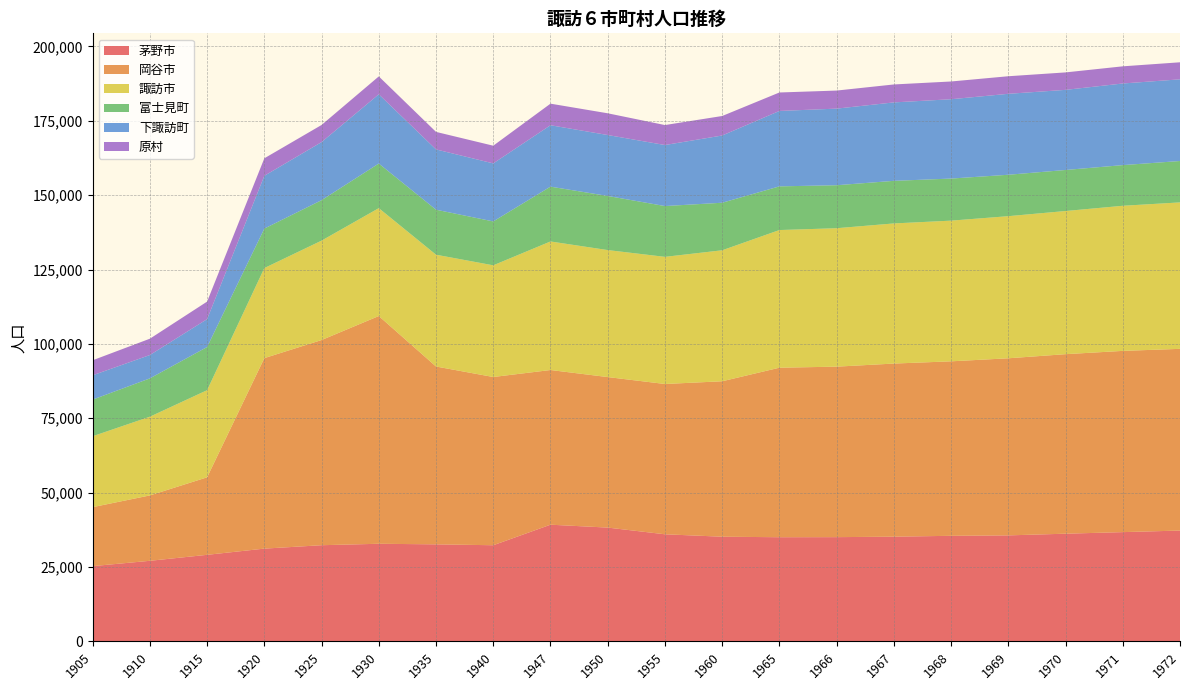

Reading left to right, extract all data points from this chart.

茅野市: 1905=25295	1910=27088	1915=29097	1920=31183	1925=32328	1930=32812	1935=32619	1940=32319	1947=39224	1950=38254	1955=36002	1960=35185	1965=35015	1966=35041	1967=35199	1968=35488	1969=35633	1970=36200	1971=36728	1972=37253
岡谷市: 1905=19830	1910=21979	1915=26057	1920=64039	1925=68973	1930=76562	1935=59785	1940=56557	1947=52000	1950=50600	1955=50525	1960=52256	1965=56986	1966=57313	1967=58195	1968=58657	1969=59536	1970=60350	1971=60928	1972=61087
諏訪市: 1905=23840	1910=26462	1915=29289	1920=30275	1925=33421	1930=36267	1935=37583	1940=37547	1947=43215	1950=42693	1955=42740	1960=44035	1965=46276	1966=46540	1967=47108	1968=47295	1969=47774	1970=48125	1971=48780	1972=49232
富士見町: 1905=12309	1910=12883	1915=14515	1920=13275	1925=13598	1930=14997	1935=15127	1940=14757	1947=18431	1950=18189	1955=17077	1960=15982	1965=14685	1966=14452	1967=14316	1968=14146	1969=13921	1970=13796	1971=13669	1972=13915
下諏訪町: 1905=8179	1910=7855	1915=9372	1920=17743	1925=19527	1930=23276	1935=20267	1940=19505	1947=20646	1950=20486	1955=20518	1960=22602	1965=25352	1966=25750	1967=26370	1968=26667	1969=27214	1970=26932	1971=27440	1972=27457
原村: 1905=5047	1910=5484	1915=5892	1920=5880	1925=5752	1930=6012	1935=5892	1940=5945	1947=7249	1950=7308	1955=6712	1960=6556	1965=6209	1966=6072	1967=6035	1968=5968	1969=5906	1970=5869	1971=5771	1972=5730